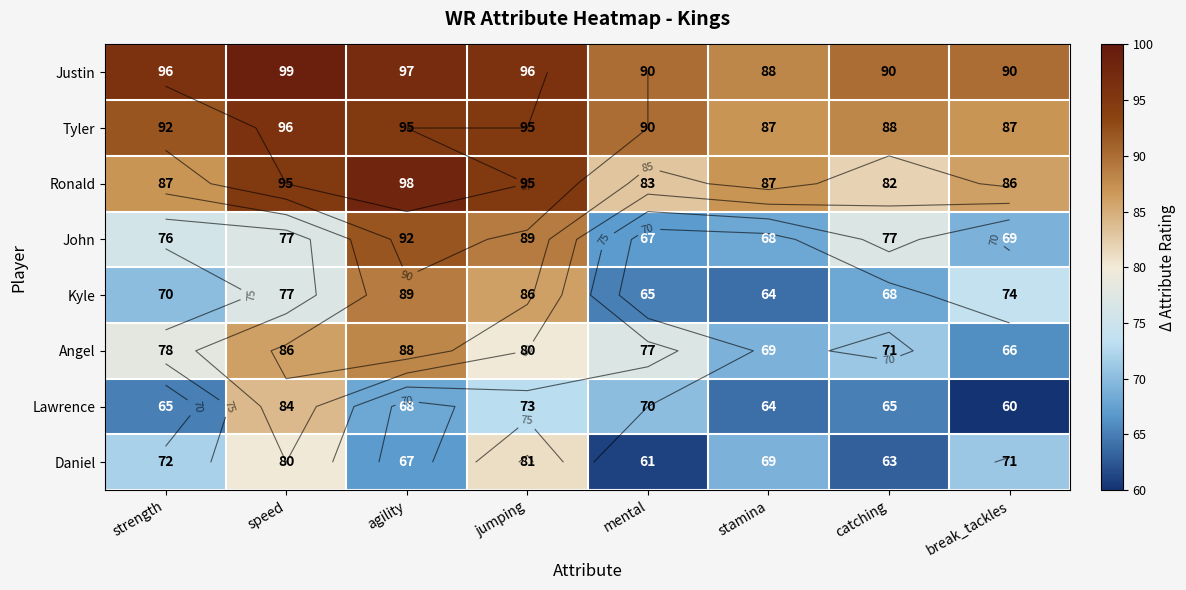

The Justin series shows 133 at agility. True or false?

False